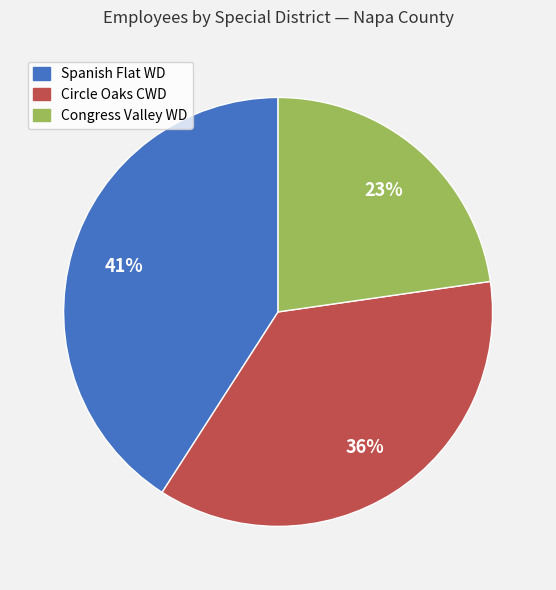

To the nearest percent, what is the difference between the largest and smallest slice percentages?

18%